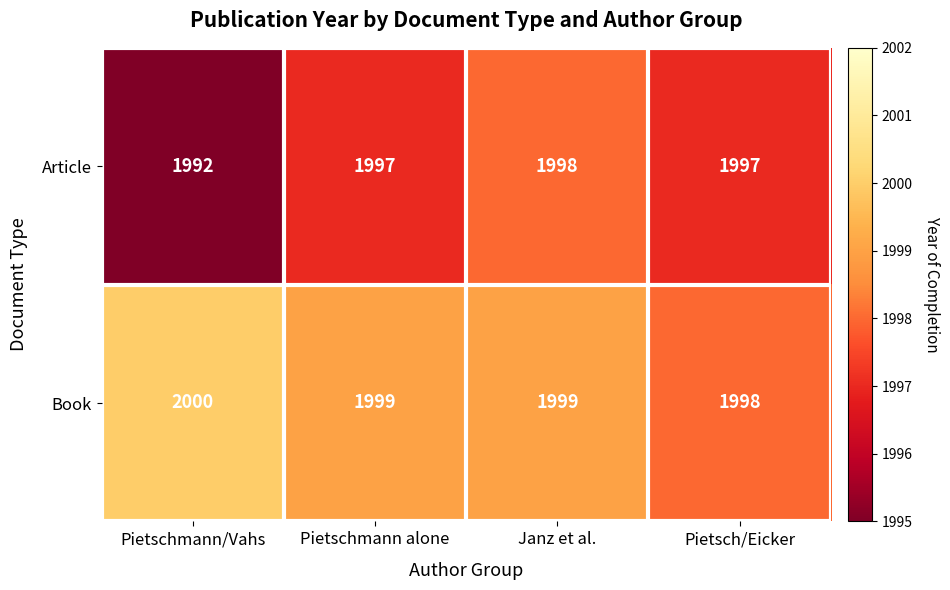

What is the lowest value of the Book series?

1998